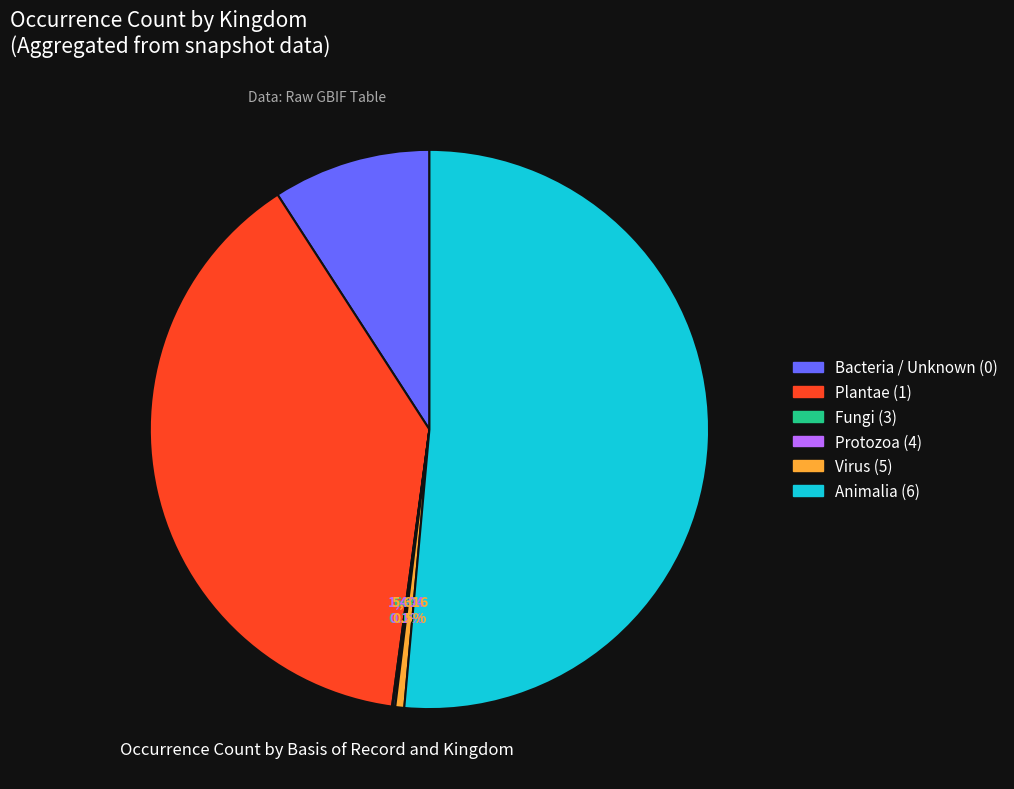

Is there any slice that represents more than half of the pie?

Yes